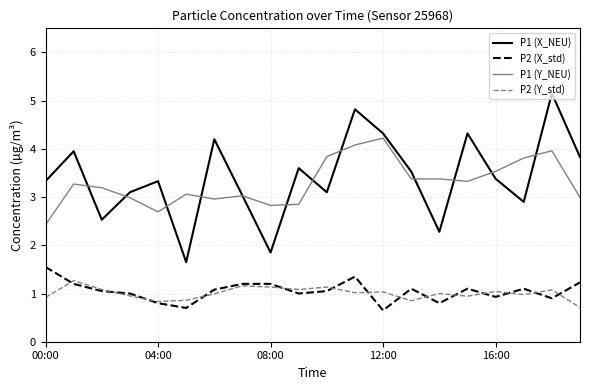

True or false: P2 (Y_std) and P1 (X_NEU) intersect in this chart.

False